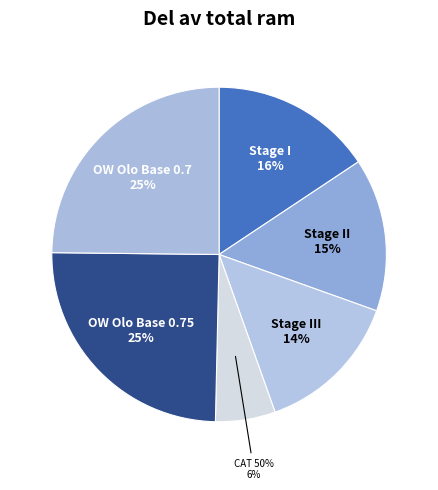

Is it true that OW Olo Base 0.75 is 17% of the pie?

False